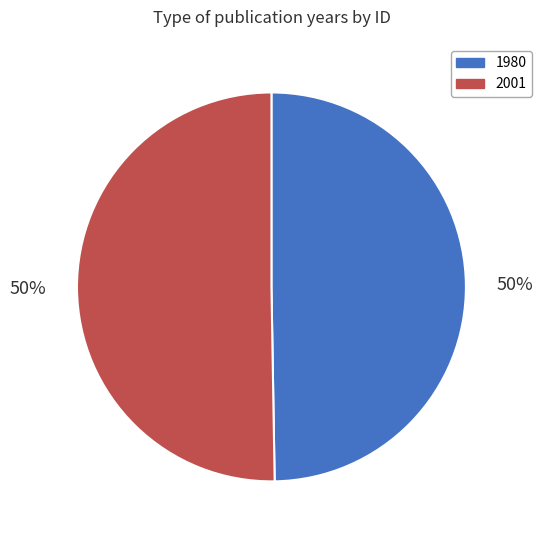

How many segments does this pie chart have?

2